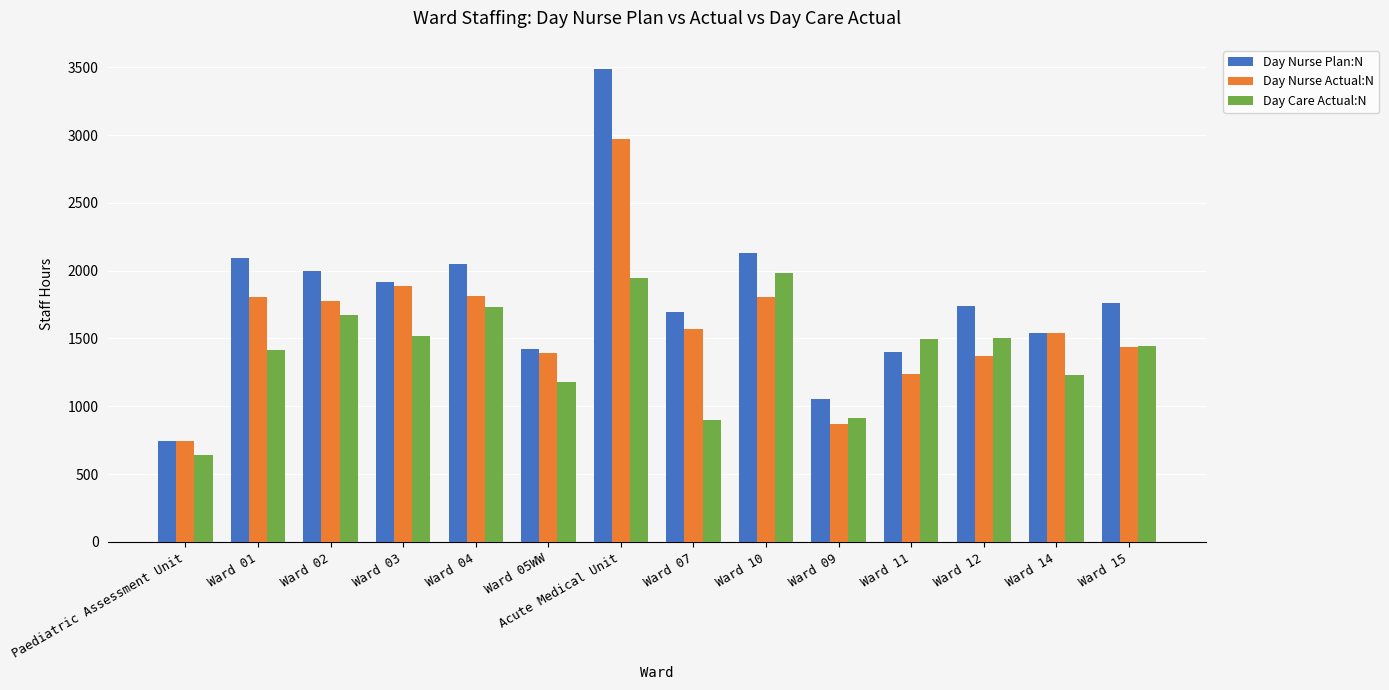

How many groups of bars are there?

14